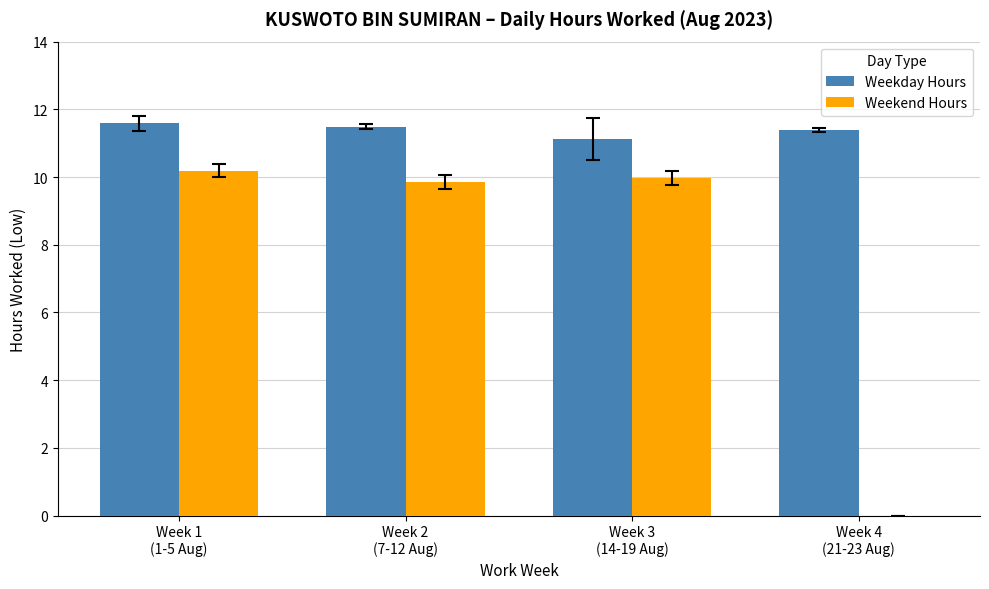

What is the sum of all Weekday Hours values?

45.6